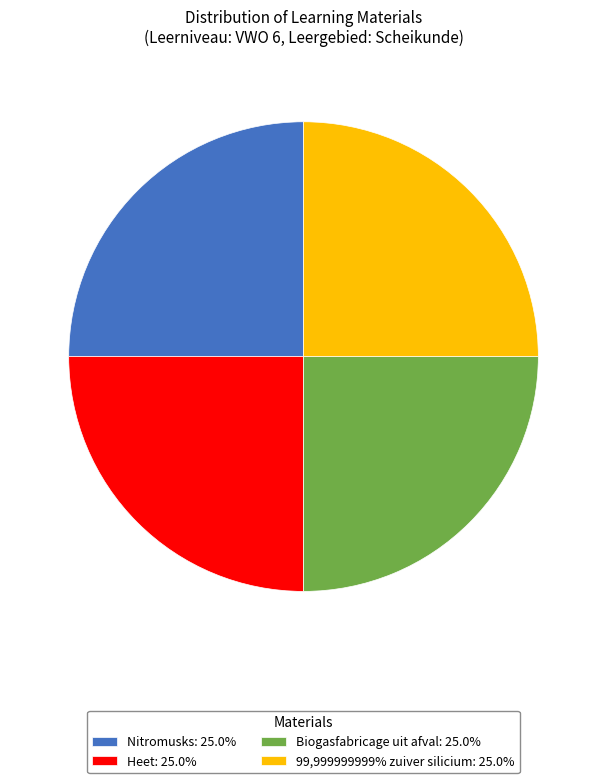

The 99,999999999% zuiver silicium slice represents 25% of the pie. True or false?

True